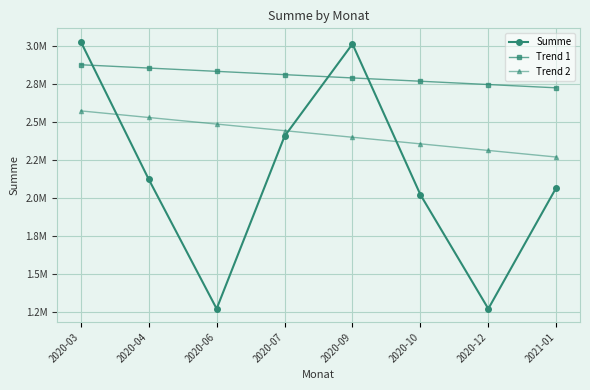

What are all the series names shown in the legend?

Summe, Trend 1, Trend 2